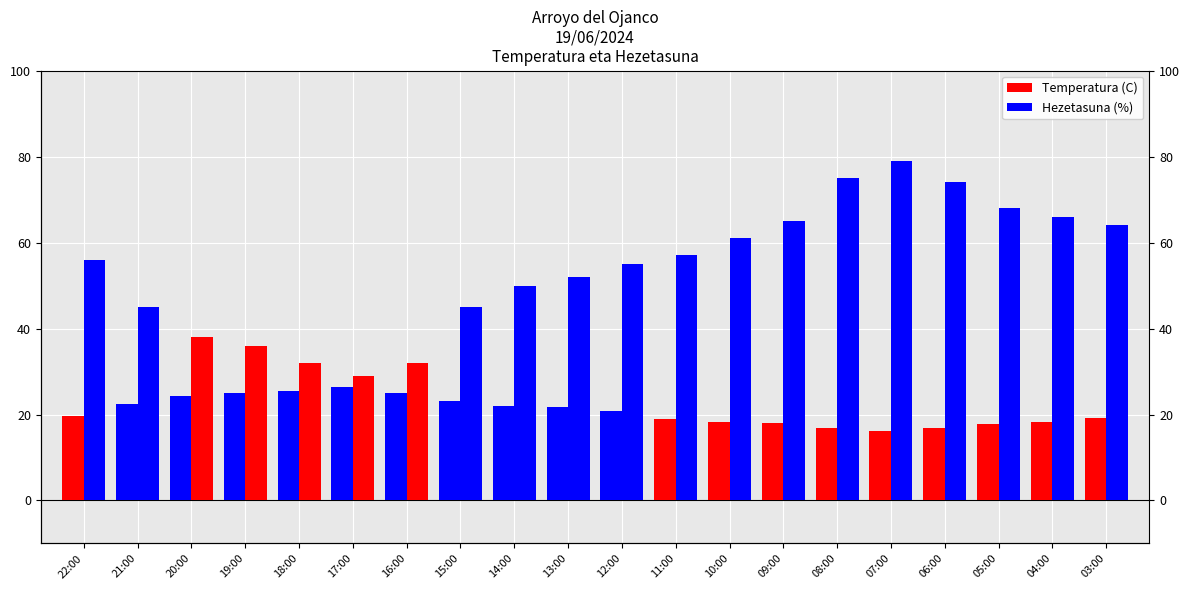

Rank the series at 15:00 from highest to lowest value.

Hezetasuna (%), Temperatura (C)